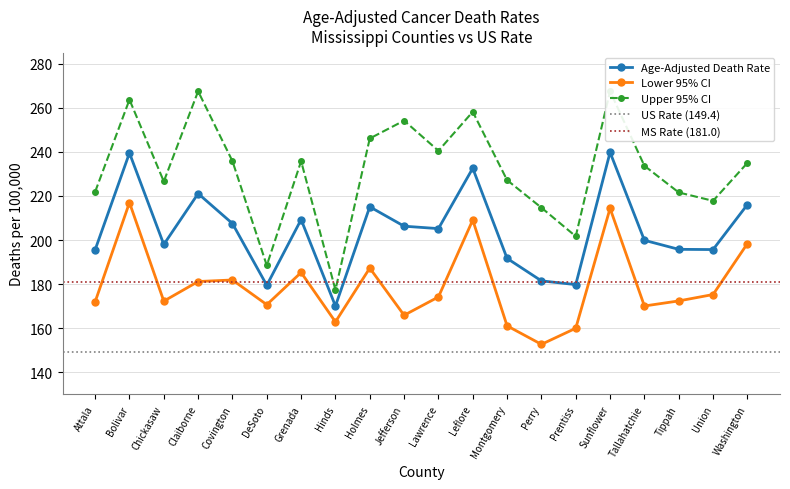

Reading right to left, extract all data points from this chart.

Age-Adjusted Death Rate: 216.1	195.7	195.8	199.9	239.8	179.8	181.5	191.7	232.6	205.2	206.3	215.1	170.1	209.3	179.5	207.5	221.1	198.0	239.5	195.6
Lower 95% CI: 198.4	175.3	172.4	170.1	214.4	160.0	152.7	161.1	209.1	174.2	165.9	187.3	162.9	185.3	170.7	181.9	181.2	172.3	217.0	172.0
Upper 95% CI: 235.0	217.8	221.6	233.7	267.5	201.7	214.7	227.2	258.2	240.5	254.2	246.1	177.4	235.8	188.5	235.8	267.5	226.6	263.7	221.9